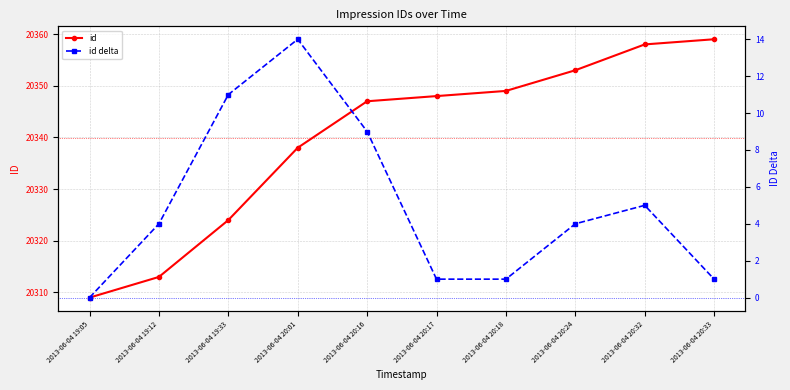

How many series are shown in this chart?

2